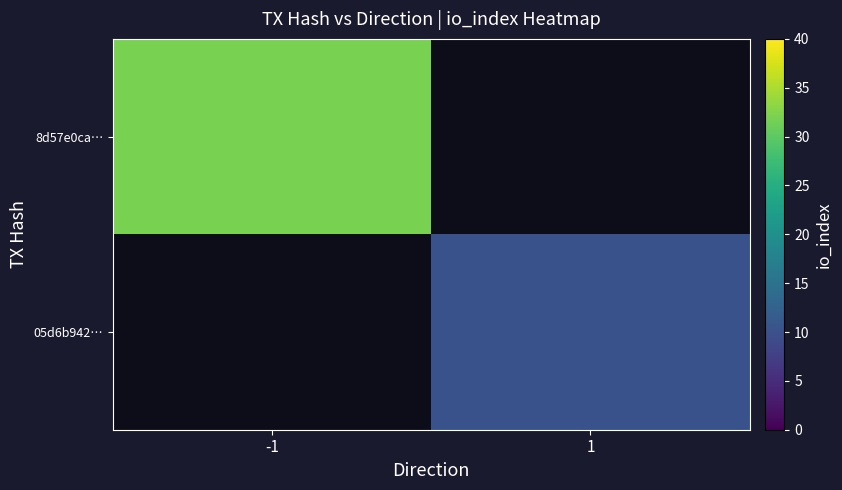

Which category has the highest value in the 05d6b942… series?

-1